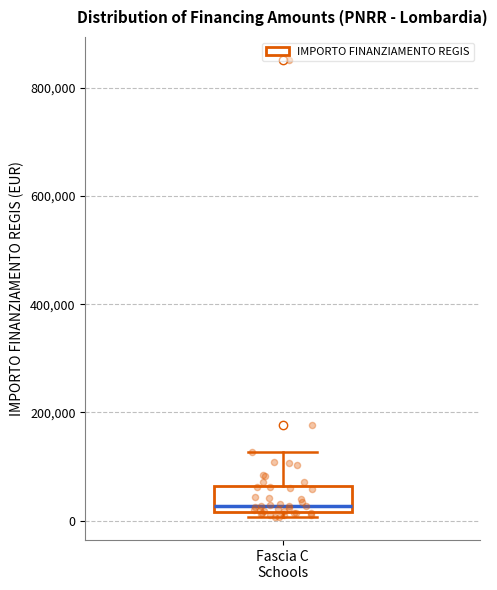

Transcribe this box plot: give where the median line is, the range the box spans, and where the two whiskers end, as read against the y-axis. The values are not printed on the chart, so give them approximately, as read against the axis.

median 20000 (just above the box's lower edge), box 20000 to 60000, whiskers 0 to 120000